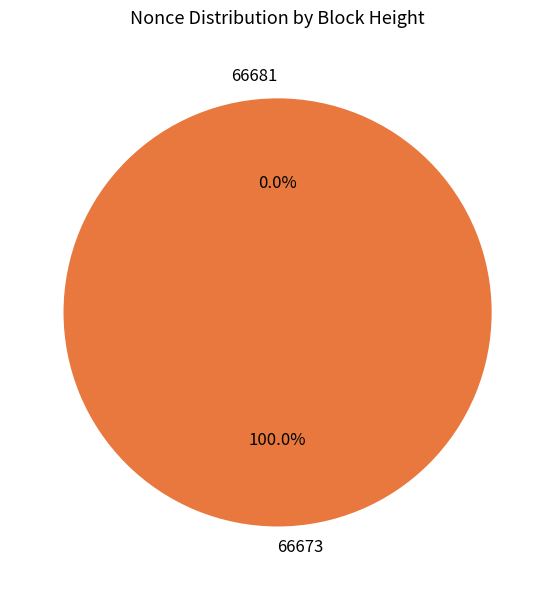

To the nearest percent, what is the difference between the 66681 and 66673 slice percentages?

100%